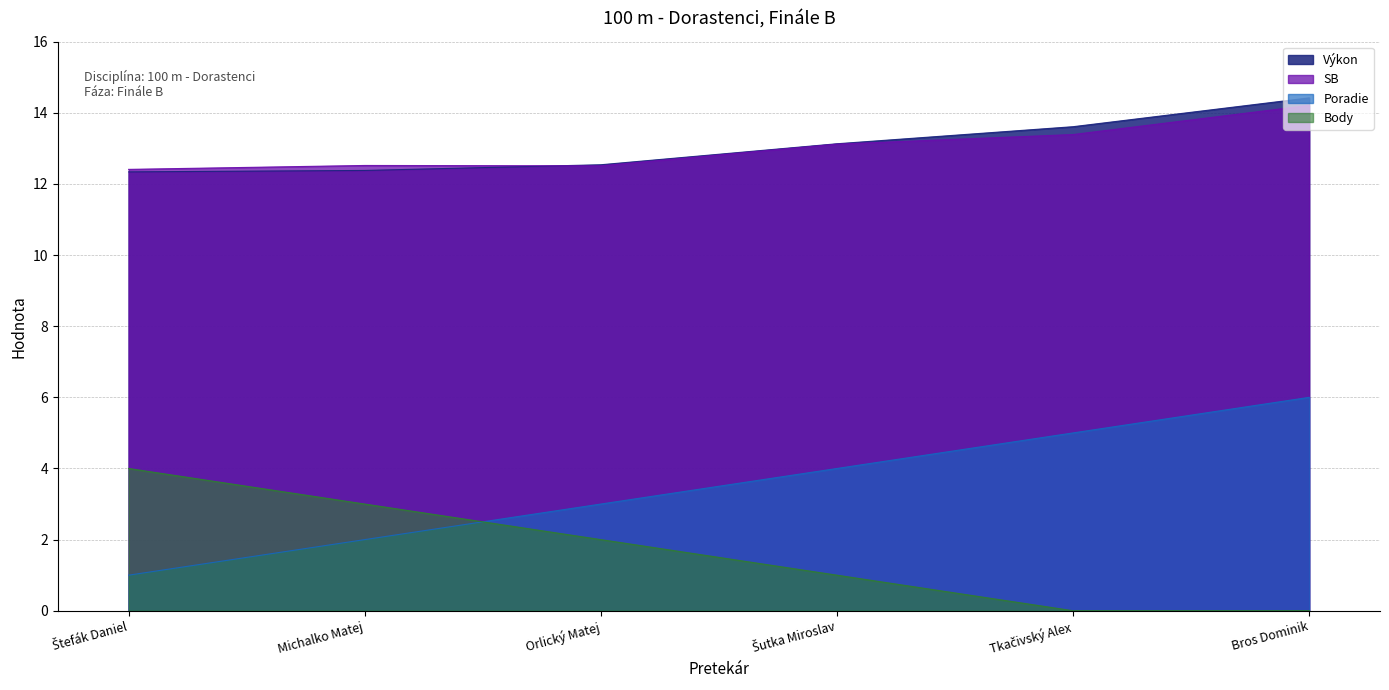

Which series has the widest spread of values?

Poradie